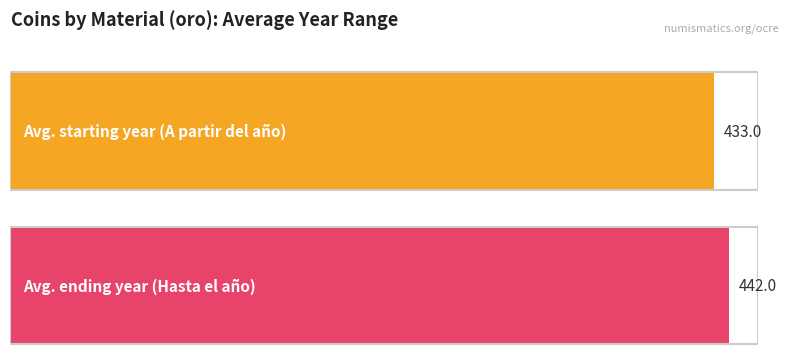

What are all the series names shown in the legend?

A partir del año, Hasta el año